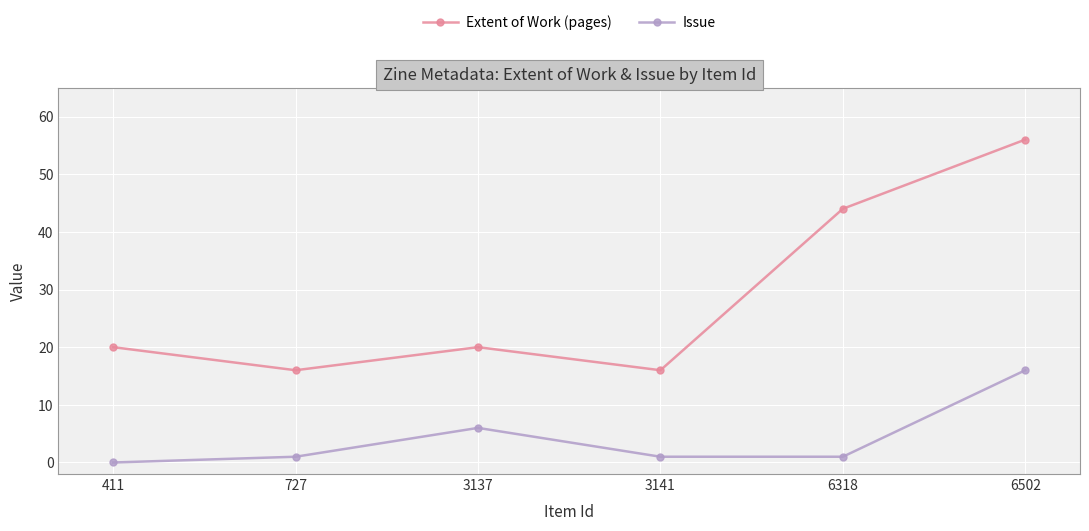

What is the spread (max minus min) of values at 411?

20